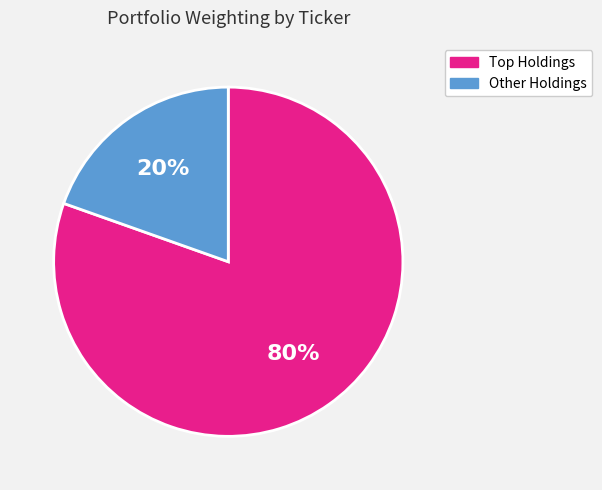

Is there a majority slice in this chart?

Yes